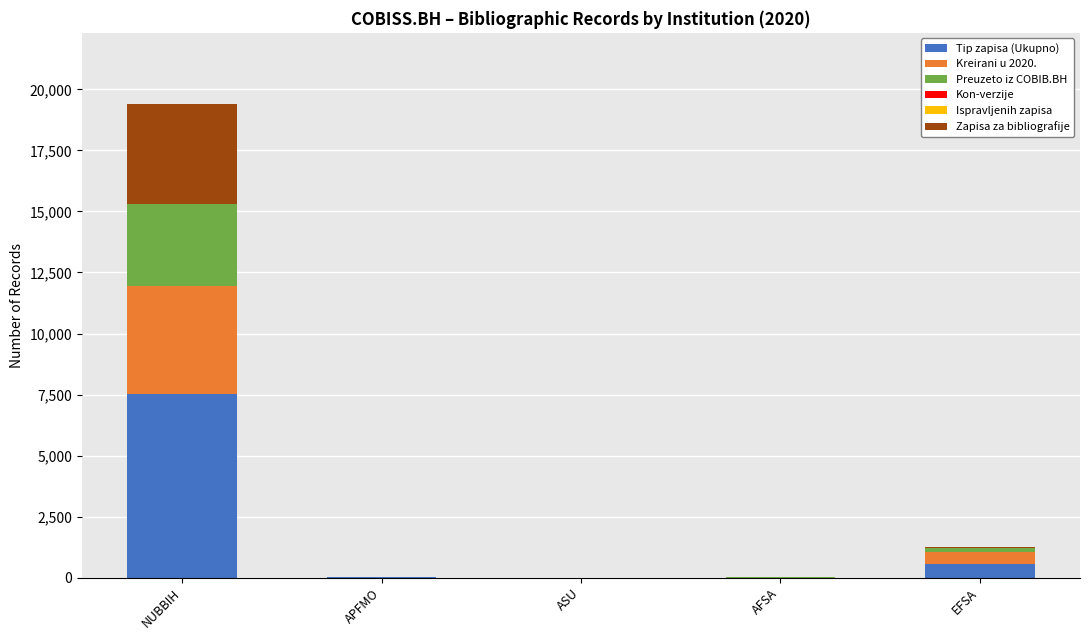

What is the highest value of the Tip zapisa (Ukupno) series?

7512